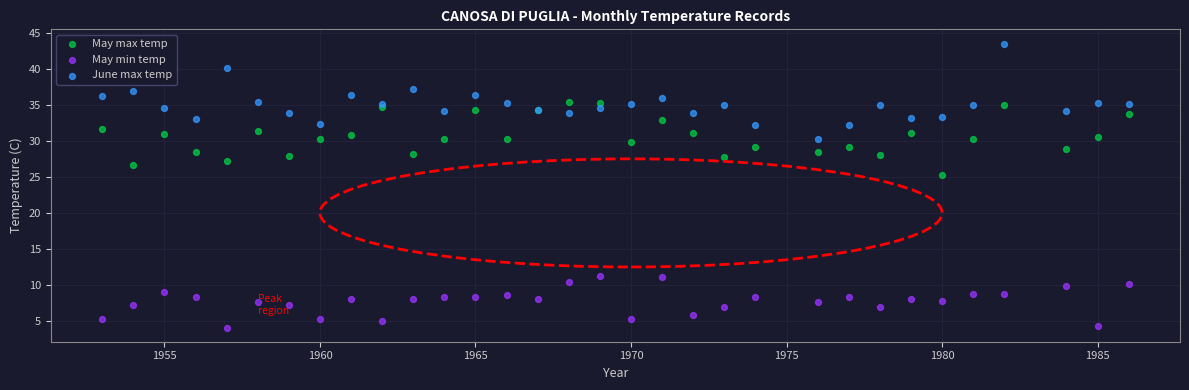

What is the X range (max minus min) for the scatter plot?

33.0